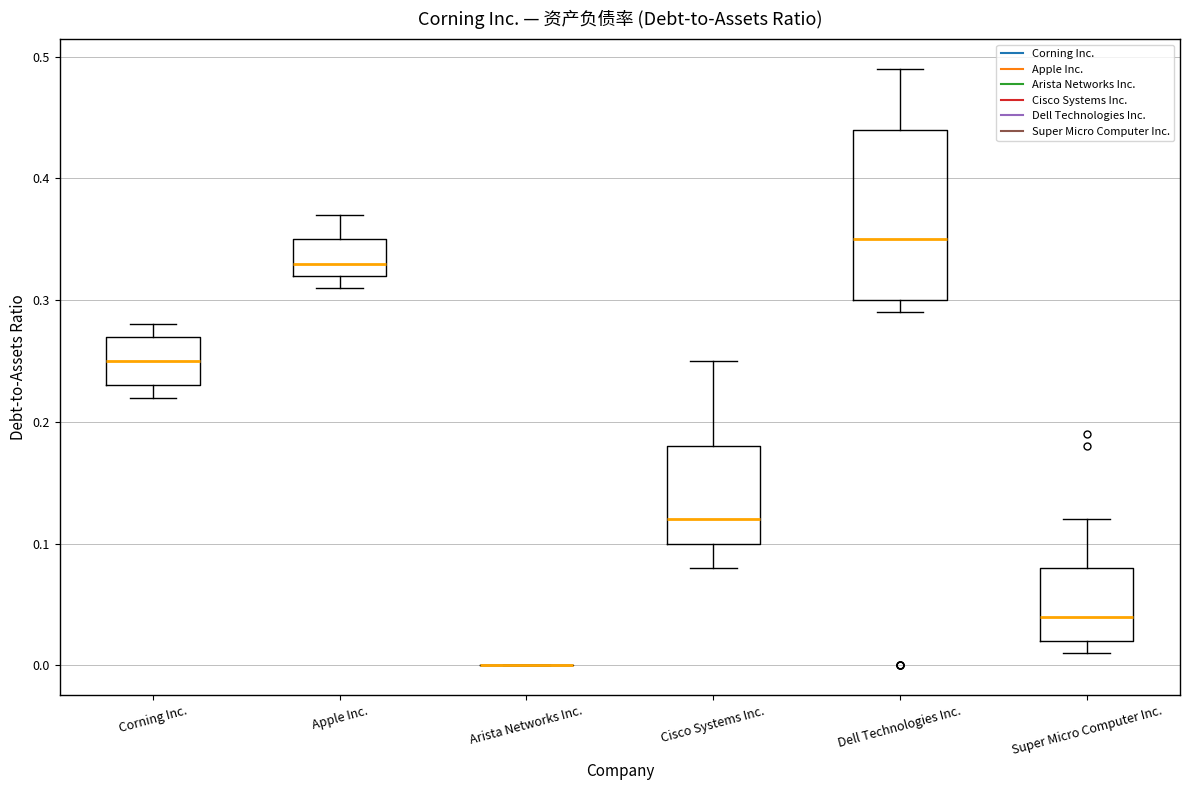

Comparing the boxes themselves (not the whiskers), which one is the tallest?

Dell Technologies Inc.